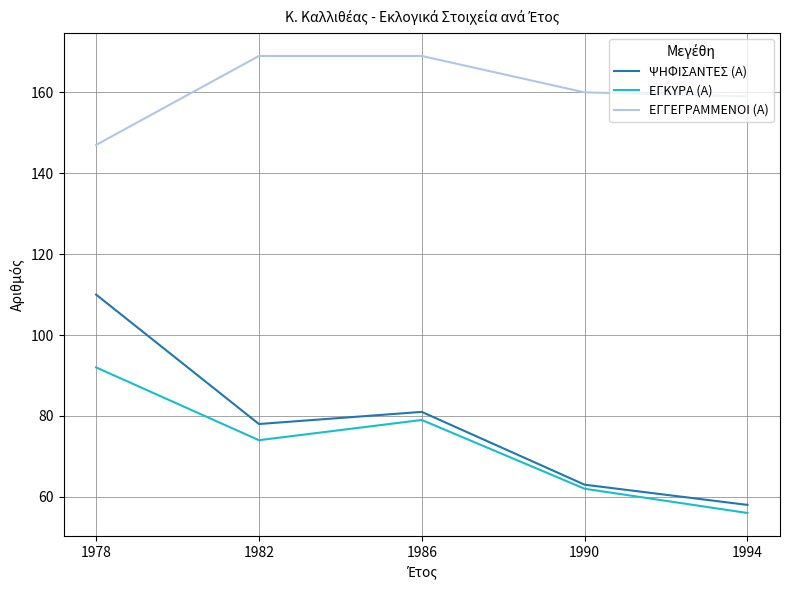

At which category is the sum across all series the highest?

1978